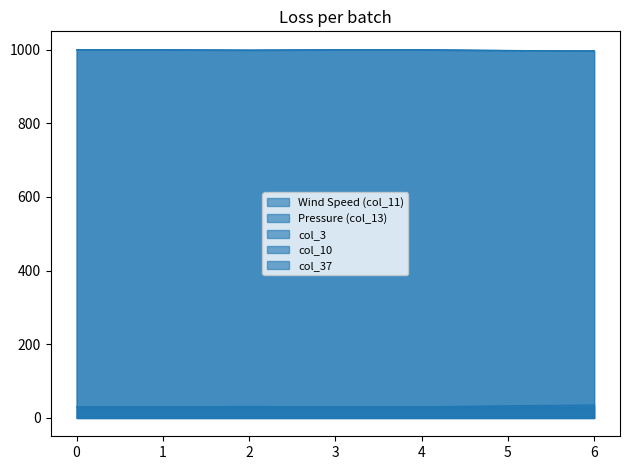

True or false: Wind Speed (col_11) and col_37 cross at least once.

False